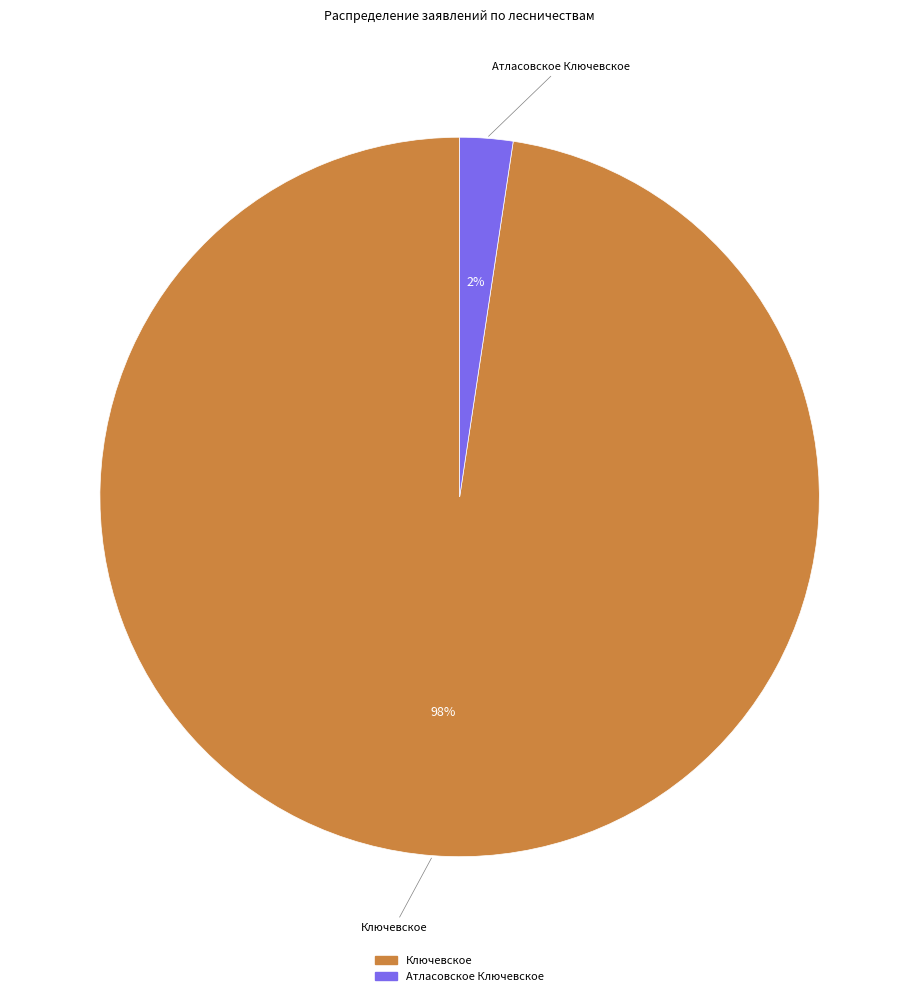

How many slices are in this pie chart?

2